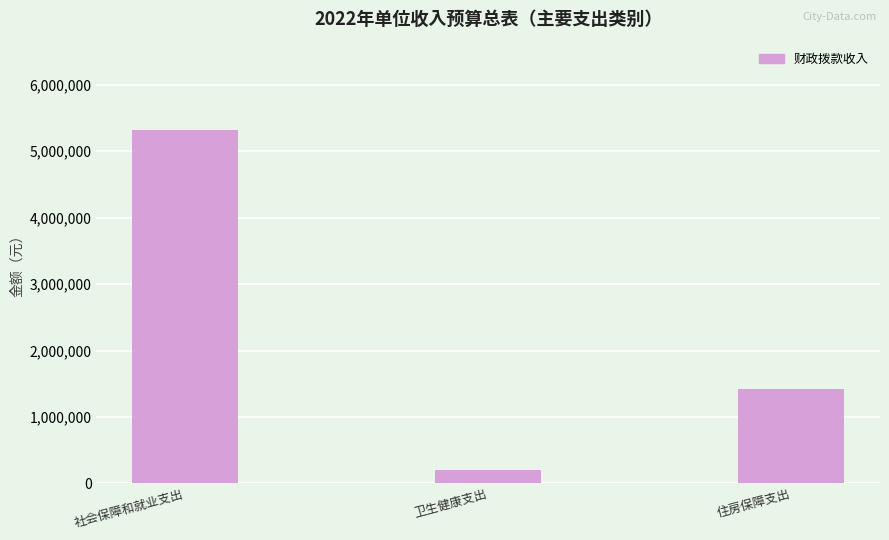

Between 社会保障和就业支出 and 卫生健康支出, which is larger?

社会保障和就业支出